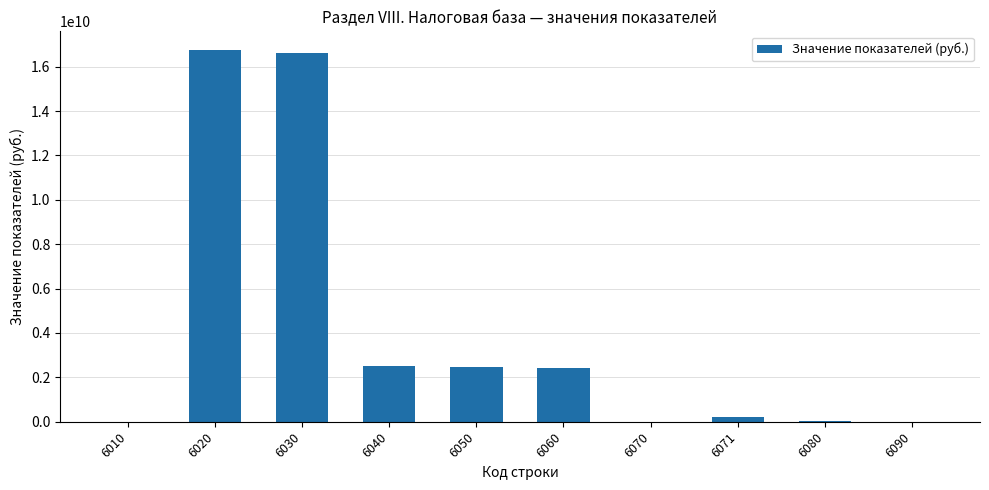

The value at 6020 is 16755630703. True or false?

True